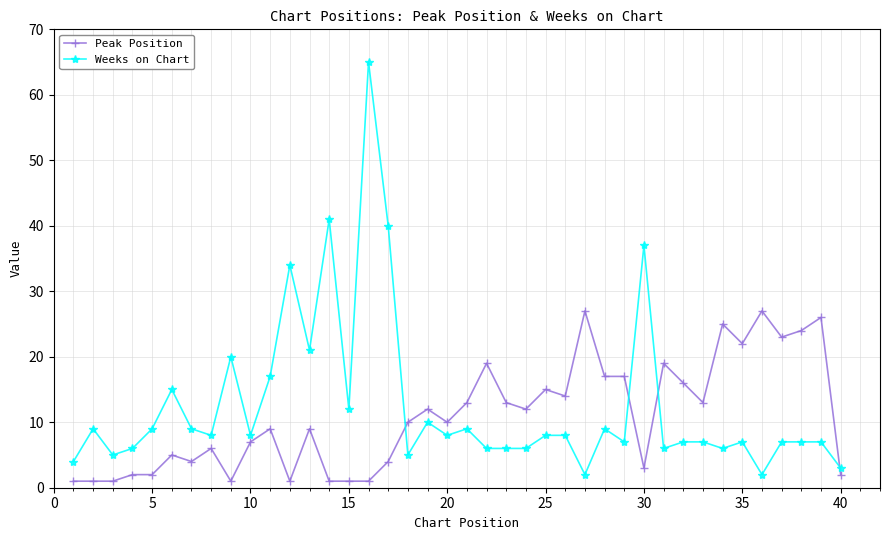

Reading left to right, what are all the values shown in this chart?

Peak Position: 1	1	1	2	2	5	4	6	1	7	9	1	9	1	1	1	4	10	12	10	13	19	13	12	15	14	27	17	17	3	19	16	13	25	22	27	23	24	26	2
Weeks on Chart: 4	9	5	6	9	15	9	8	20	8	17	34	21	41	12	65	40	5	10	8	9	6	6	6	8	8	2	9	7	37	6	7	7	6	7	2	7	7	7	3